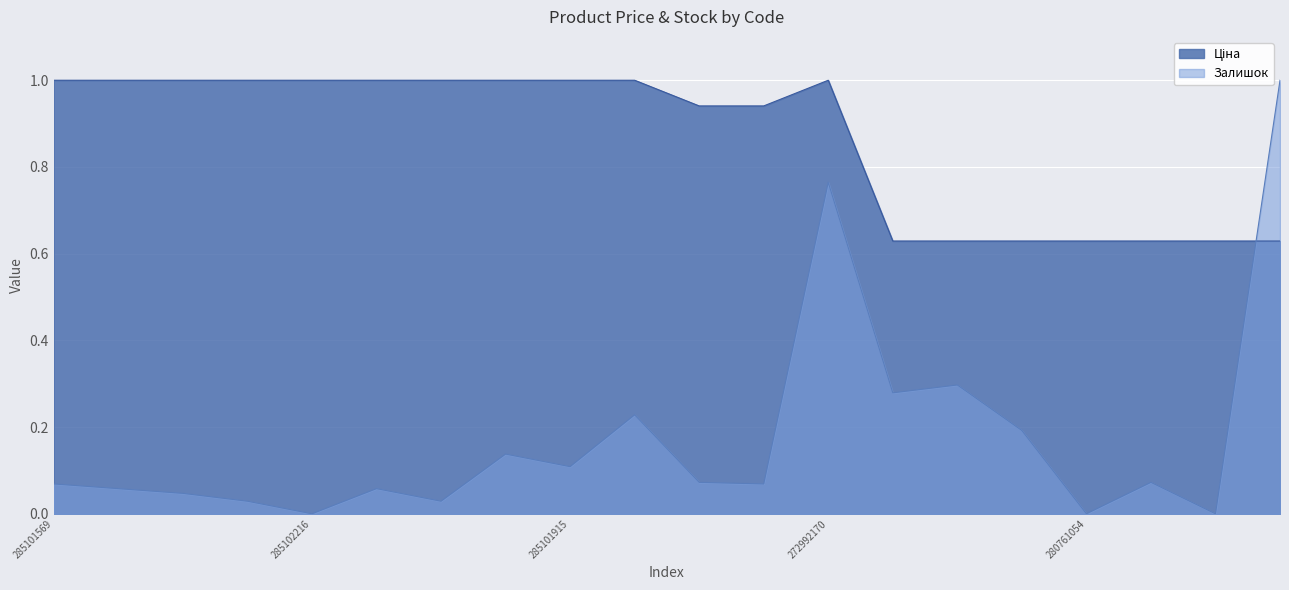

Which label corresponds to the smallest value in the chart?

285102216